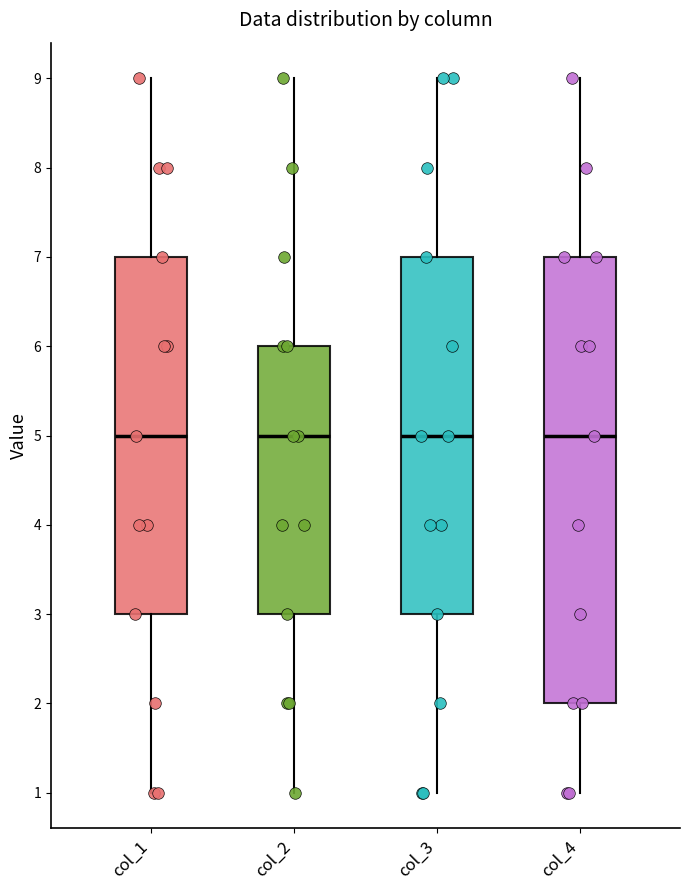

Reading left to right, read every box against the y-axis: the position of its median line, the range the box covers, and the ends of its whiskers. The values are not printed on the chart, so give them approximately, as read against the axis.

col_1: median 5, box 3 to 7, whiskers 1 to 9
col_2: median 5, box 3 to 6, whiskers 1 to 9
col_3: median 5, box 3 to 7, whiskers 1 to 9
col_4: median 5, box 2 to 7, whiskers 1 to 9